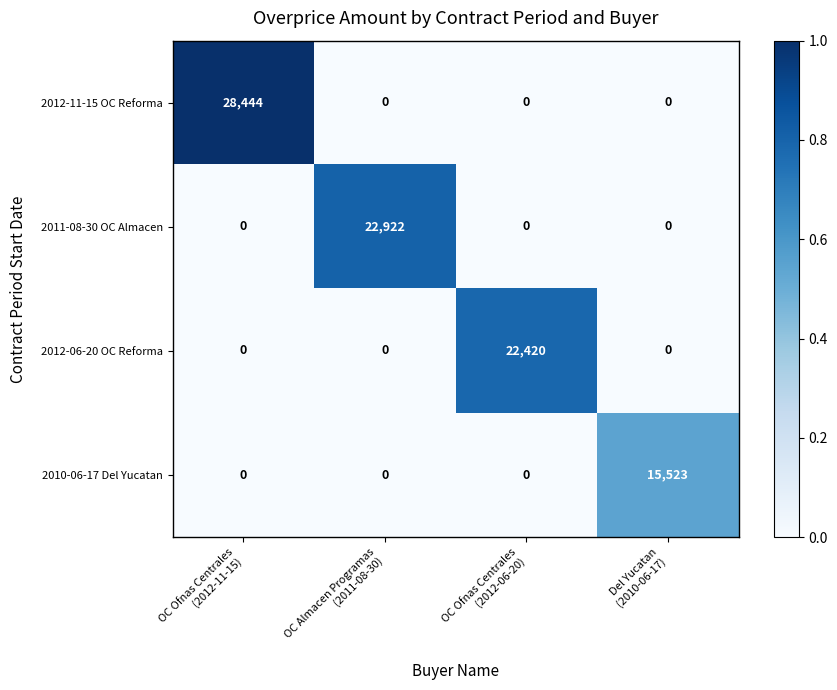

Count the 2010-06-17 Del Yucatan values in the range 0 to 15523.

4